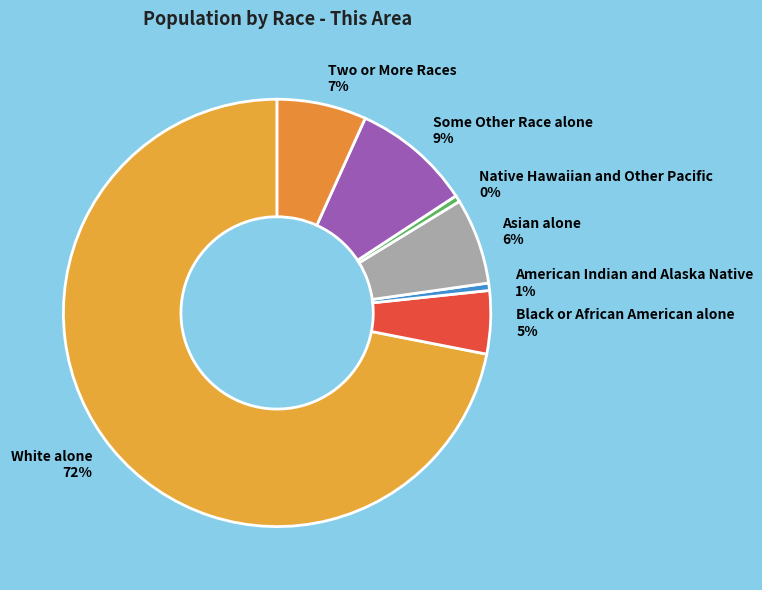

To the nearest percent, what percentage of the pie is White alone?

72%